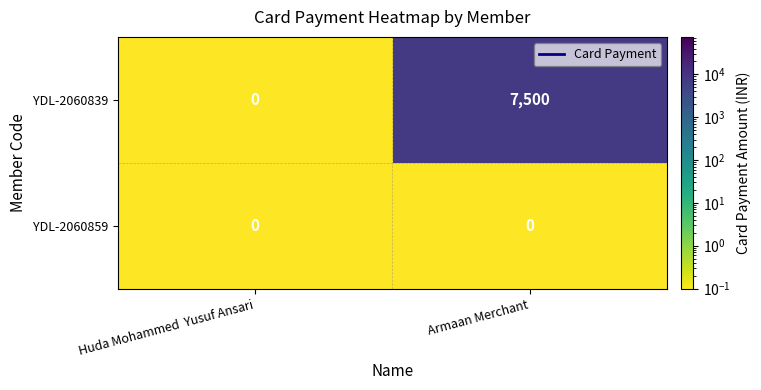

How many categories are shown in the chart?

2